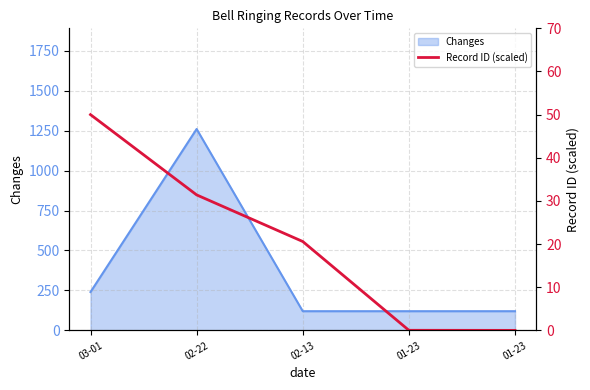

How many lines are shown in the chart?

2